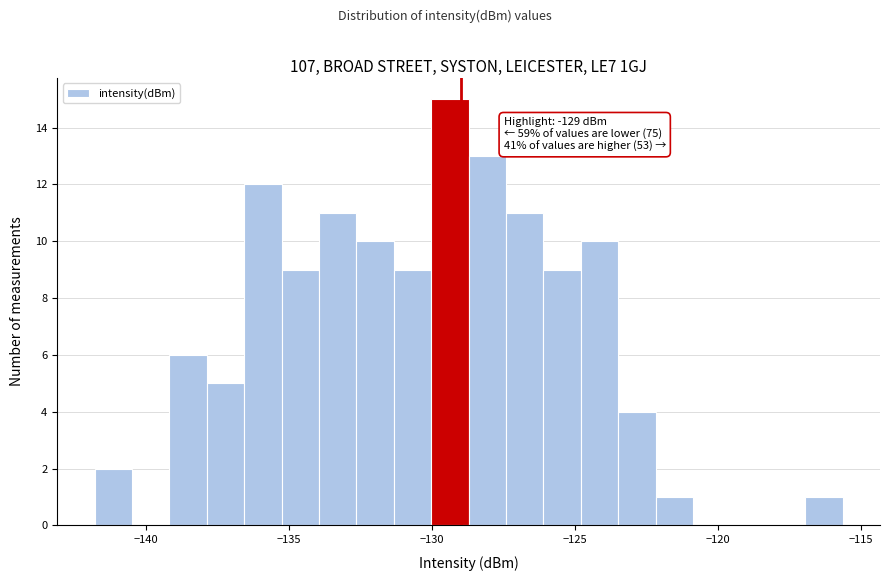

Around what value on the x-axis is the tallest bar? Give the approximate position of its centre, as read against the axis.

-129.5